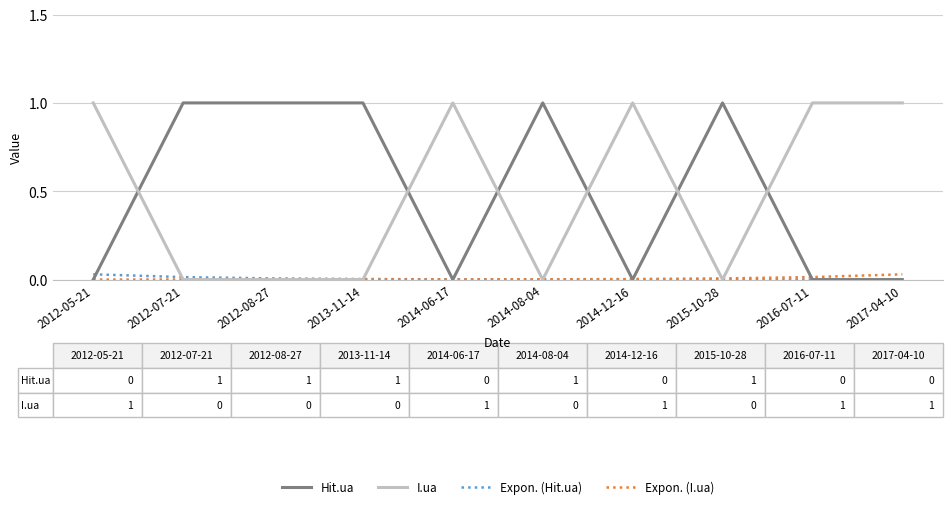

Is it true that Expon. (Hit.ua) equals 0.0 at 2014-08-04?

True